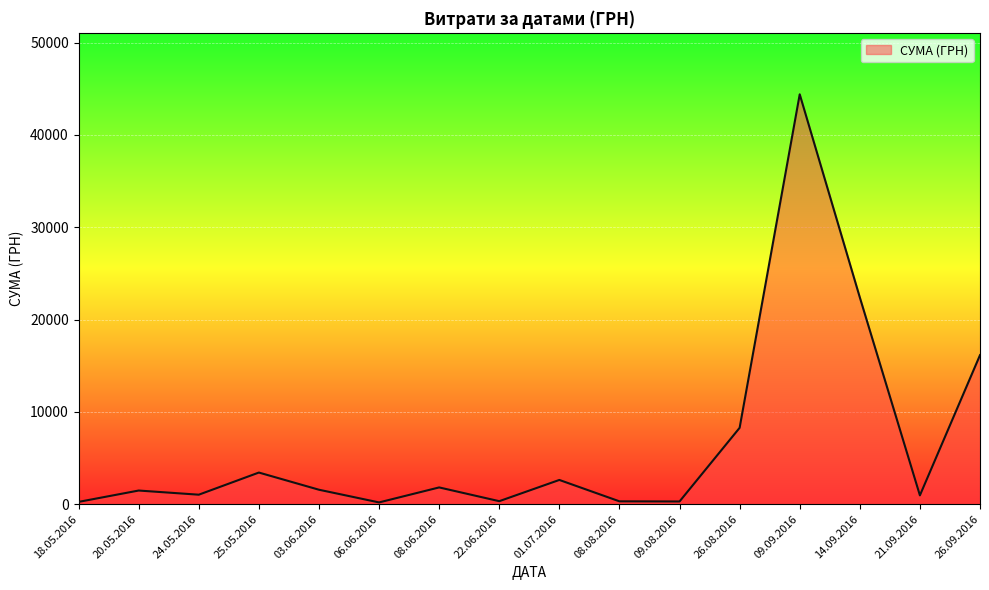

True or false: the data shows 68028.3 at 09.09.2016.

False